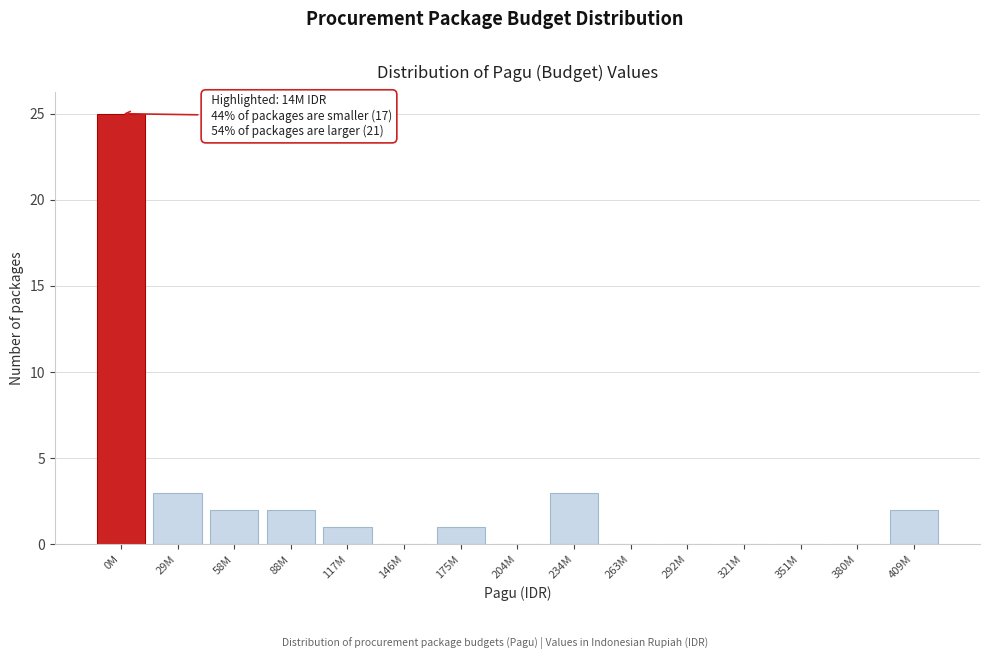

Reading right to left, transcribe all the data shown in this chart.

409M=2	380M=0	351M=0	321M=0	292M=0	263M=0	234M=3	204M=0	175M=1	146M=0	117M=1	88M=2	58M=2	29M=3	0M=25